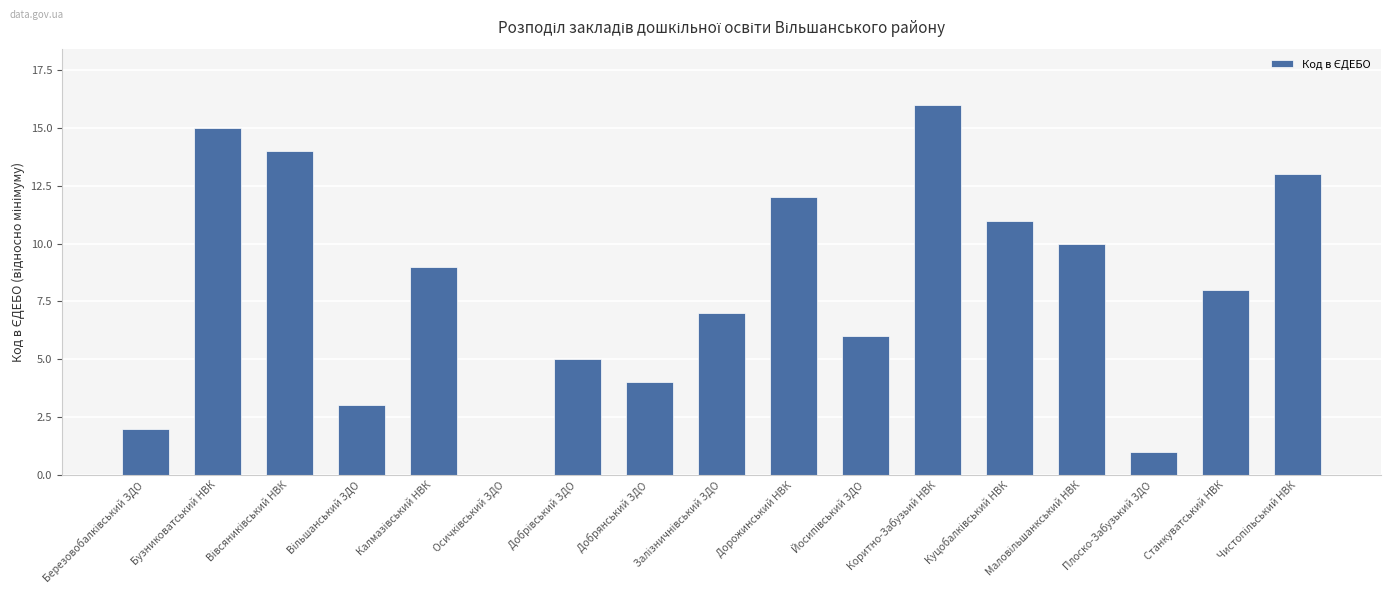

What is the change in value from Добрянський ЗДО to Дорожинський НВК?

+8